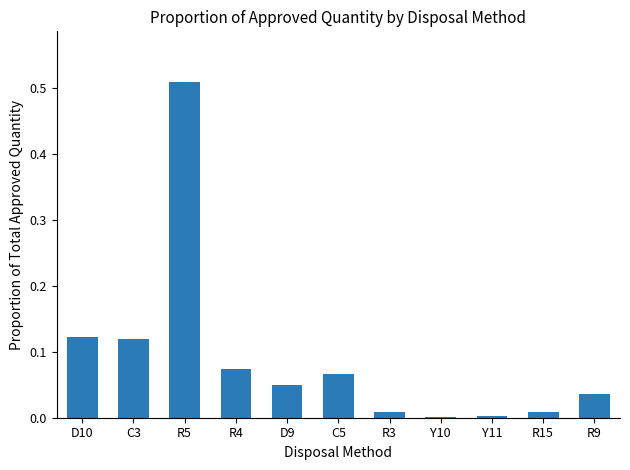

At which category does the chart reach its peak across all series?

R5